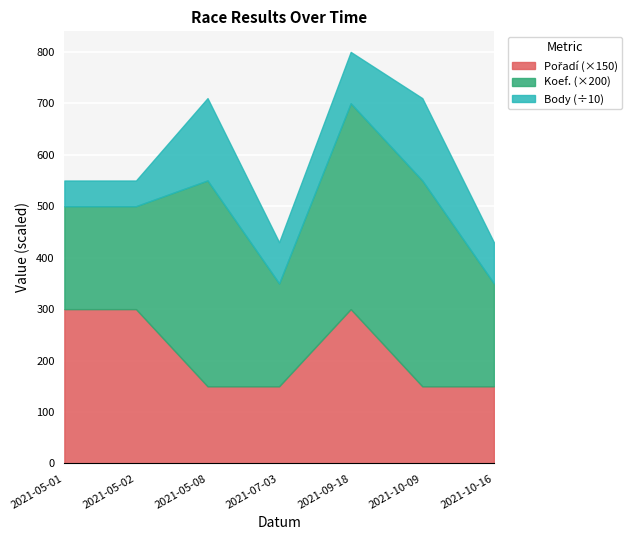

What is the total value across all series at 2021-07-03?

430.0